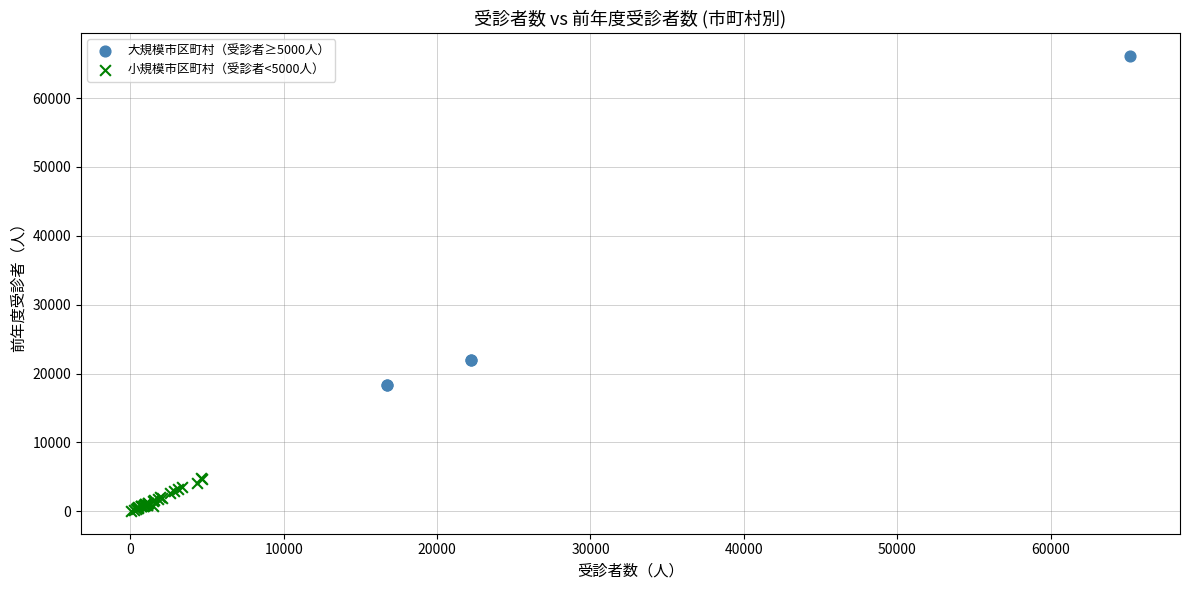

Which series reaches the minimum Y coordinate?

小規模市区町村（受診者<5000人）